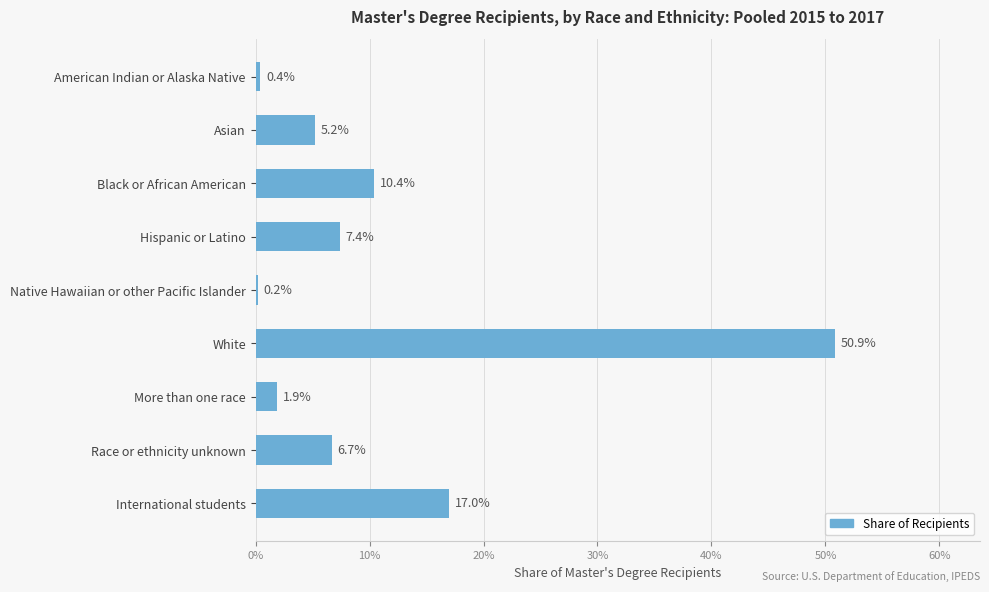

Are the bars horizontal?

Yes